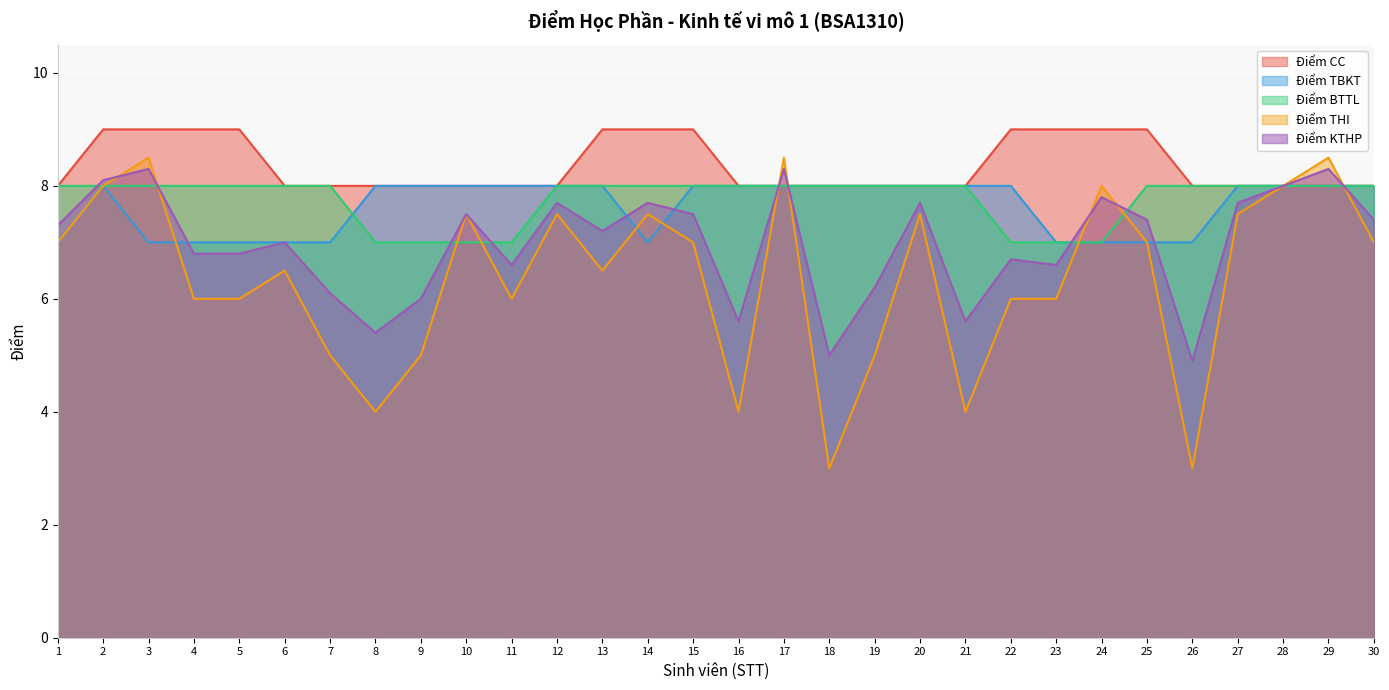

Where is Điểm TBKT nearest to the value 7?

1